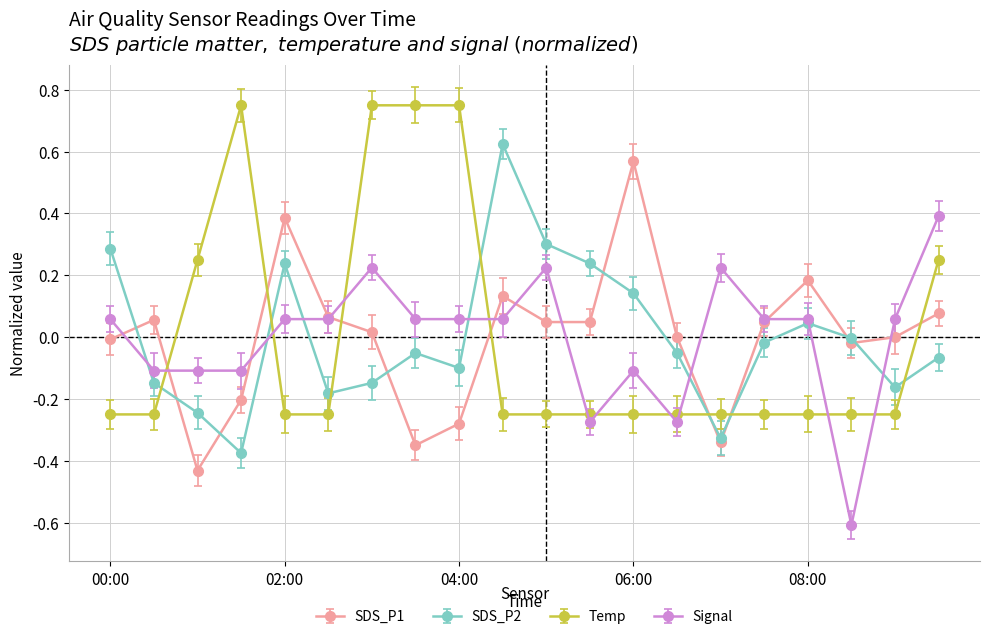

Rank the categories by SDS_P1 value from highest to lowest.

06:00, 02:00, 08:00, 04:30, 09:30, 02:30, 00:30, 05:00, 05:30, 07:30, 03:00, 06:30, 09:00, 00:00, 08:30, 01:30, 04:00, 07:00, 03:30, 01:00